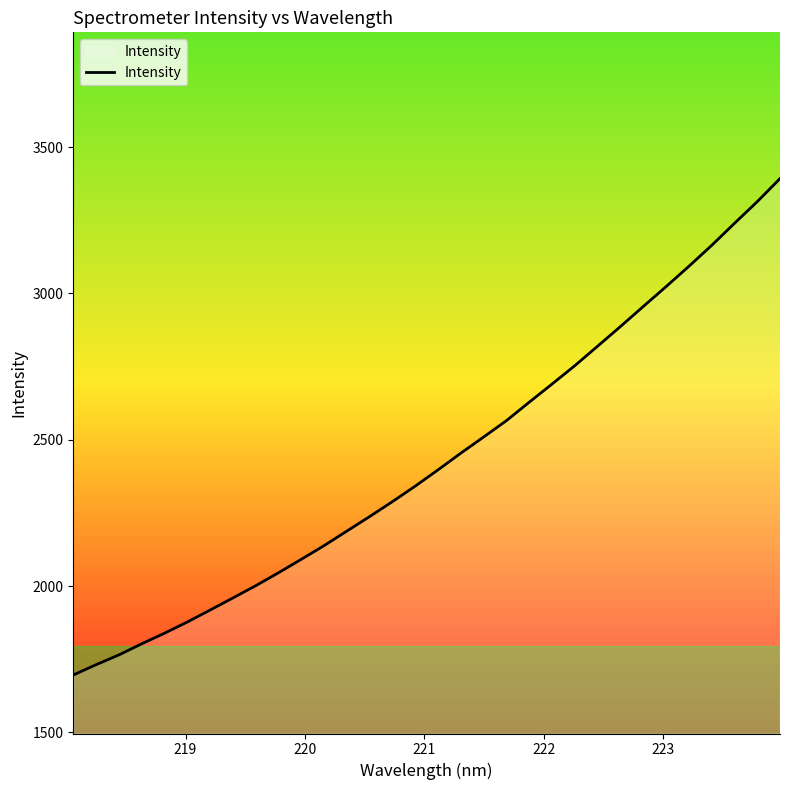

What is the minimum value shown in the chart?

1695.8